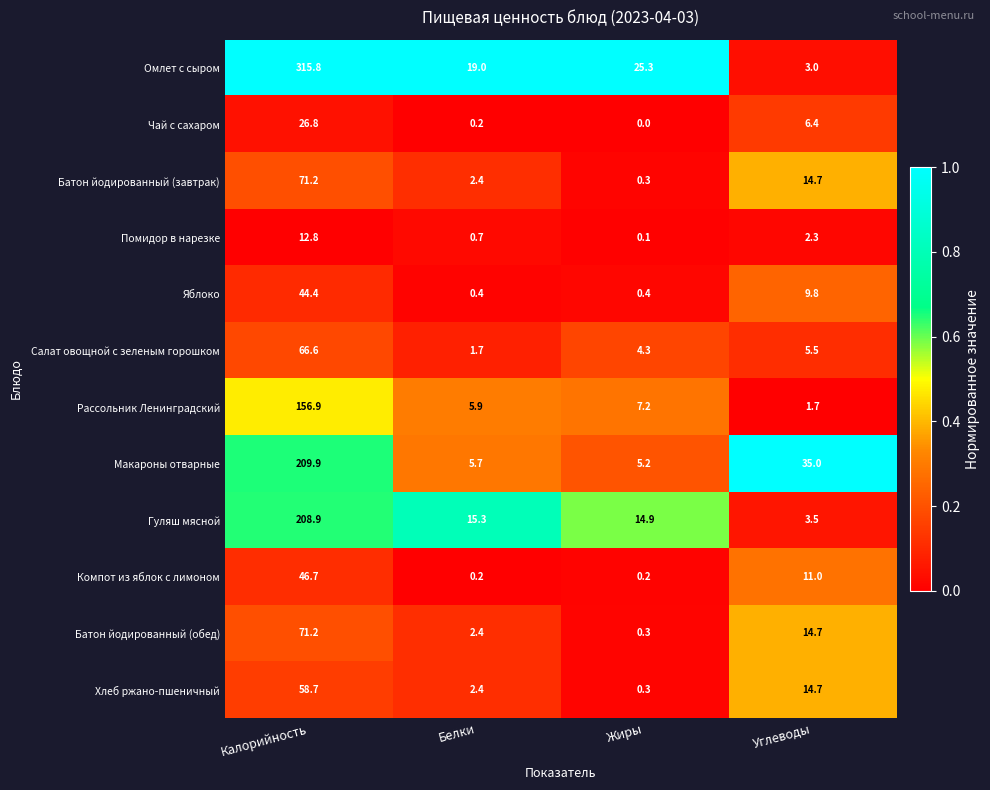

What is the difference between the second highest and minimum values in the Макароны отварные series?

29.8